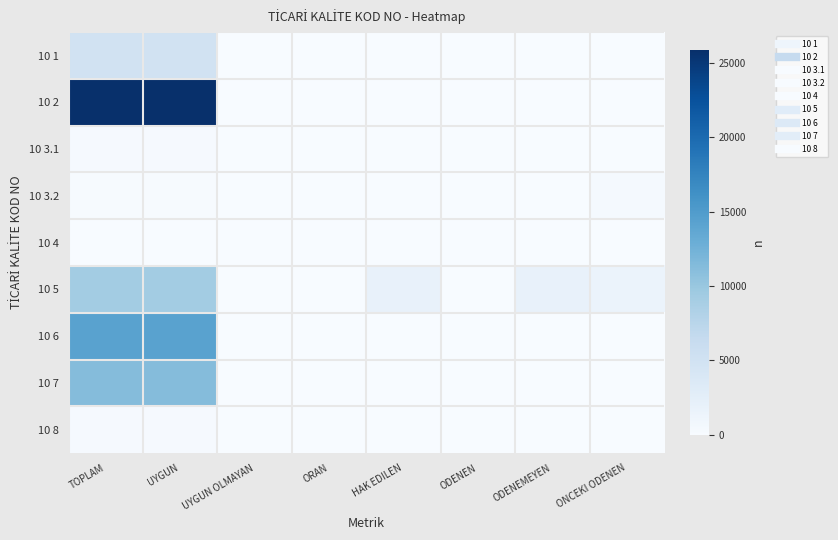

How many series are shown in this chart?

9